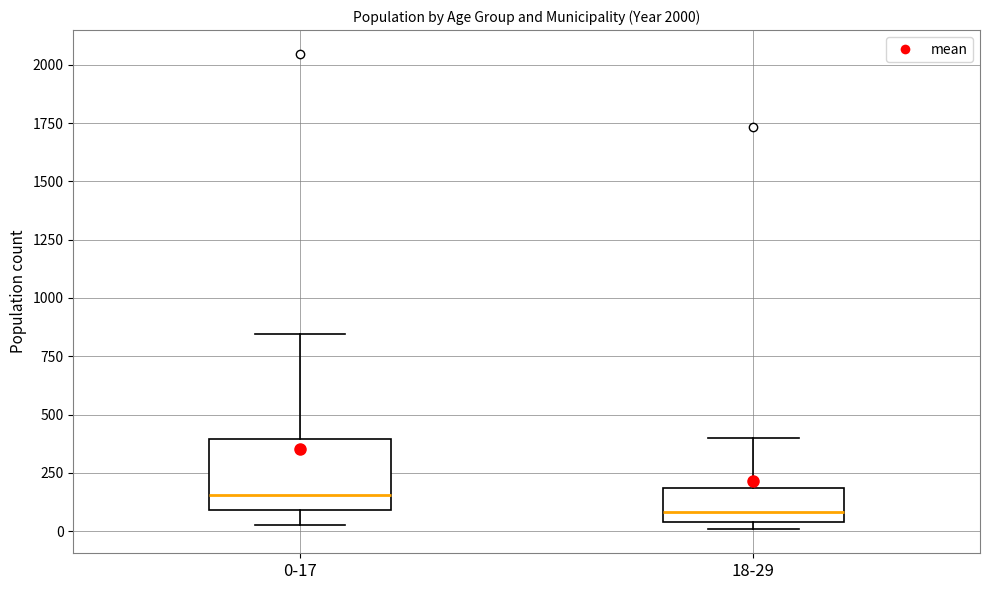

Which box's median line is the highest?

0-17